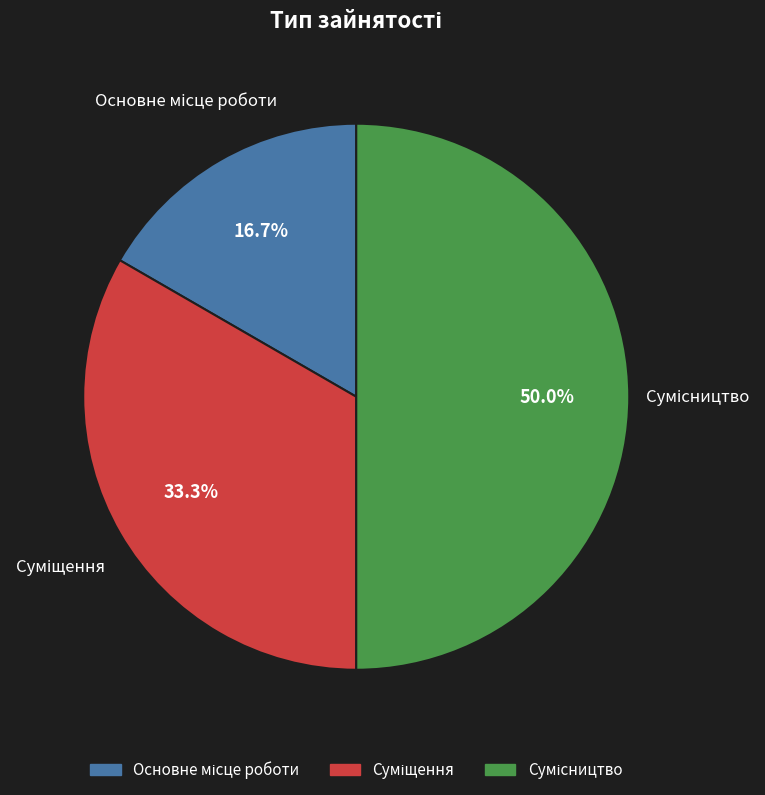

Does Сумісництво represent more than half of the total?

No